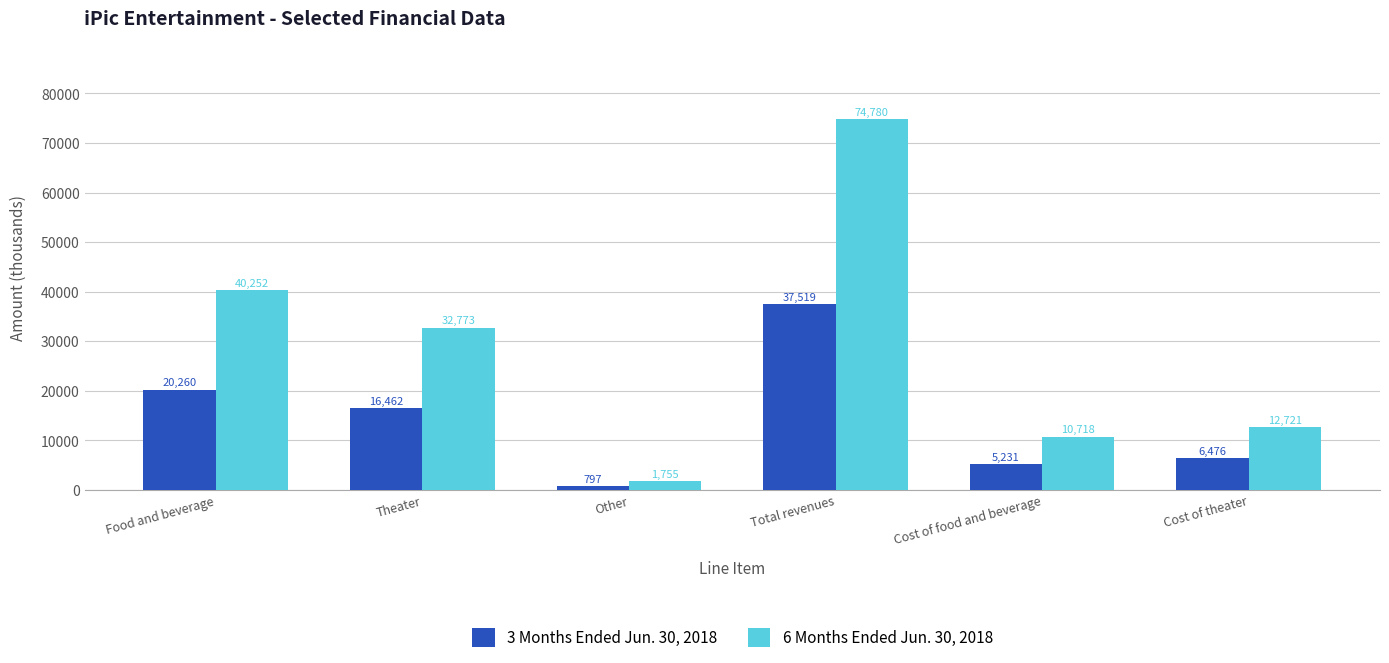

What is the sum of all 3 Months Ended Jun. 30, 2018 values?

86745